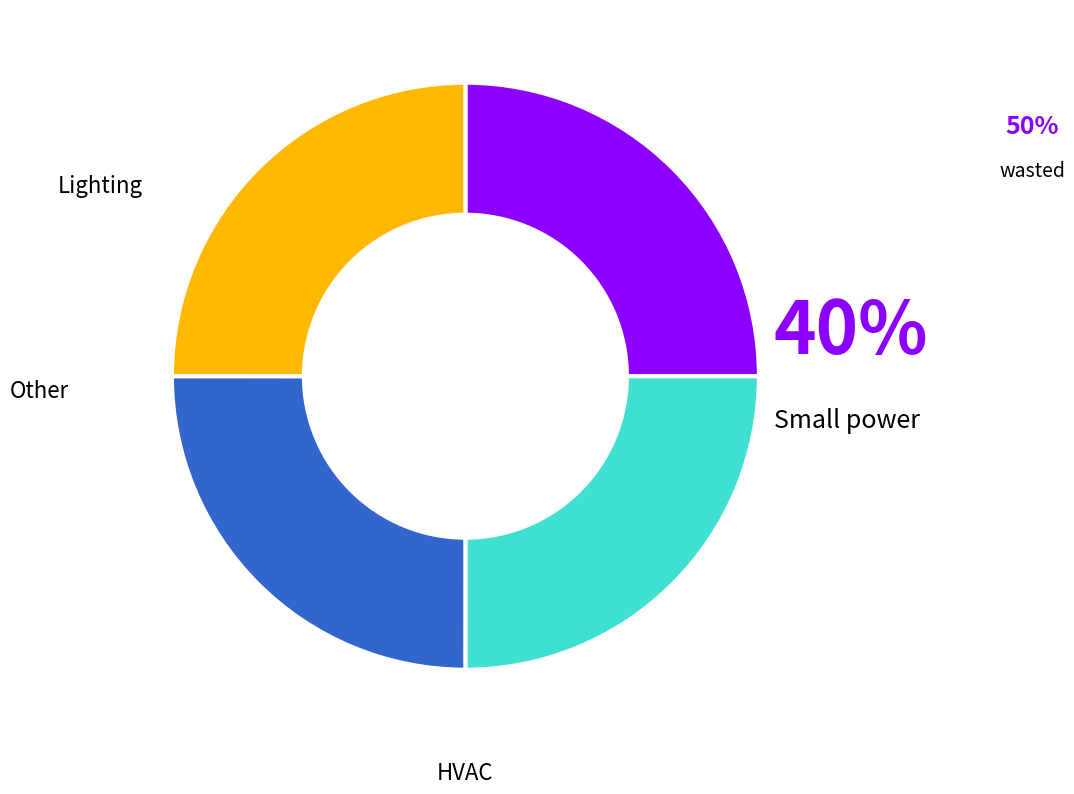

Does any single category account for the majority?

No